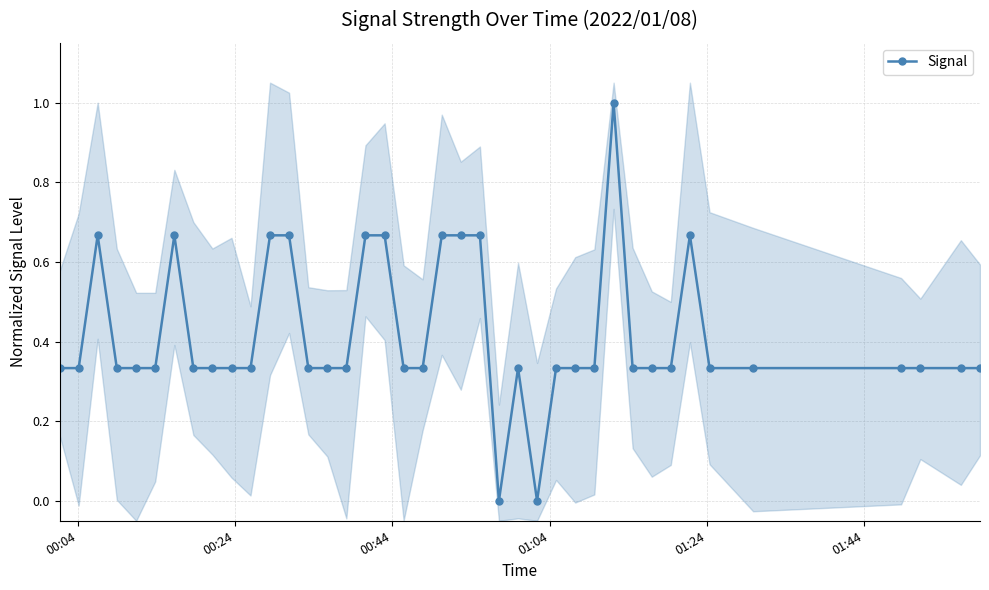

Does the chart have visible grid lines?

Yes